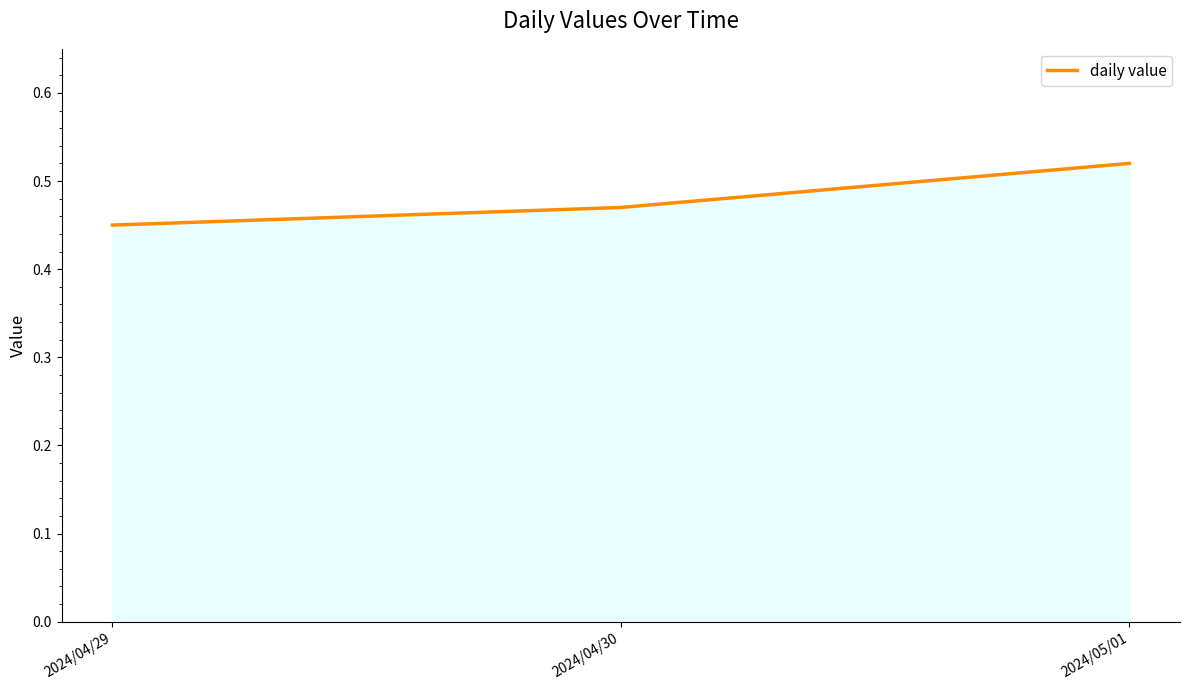

At which category does the chart reach its minimum across all series?

2024/04/29